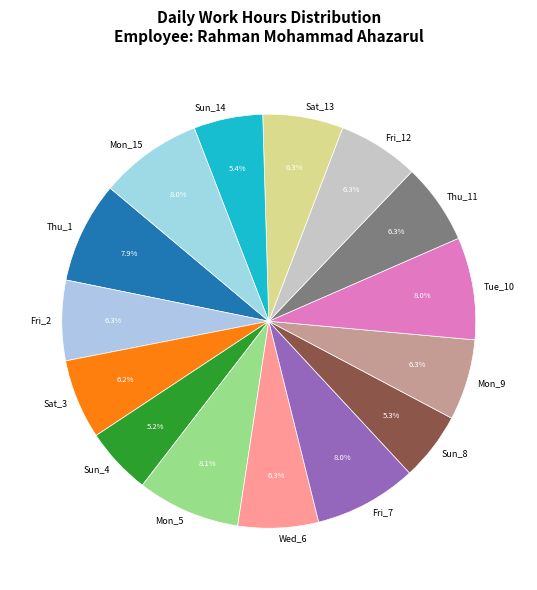

What portion of the pie excludes Wed_6?

93.7%